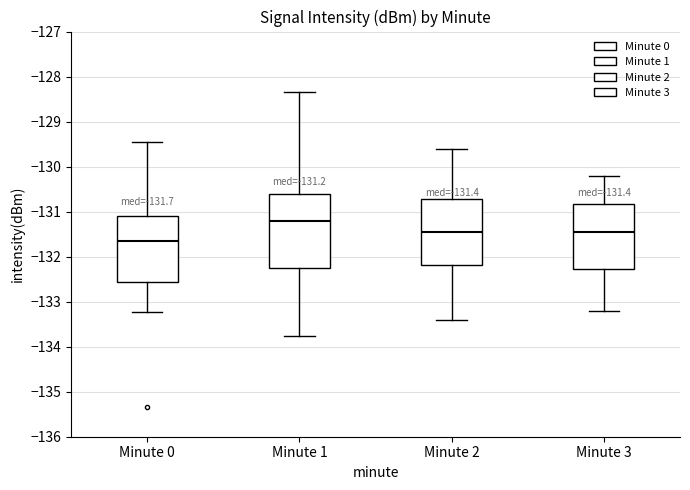

Which box is the tallest, from its lower edge to its upper edge?

Minute 1